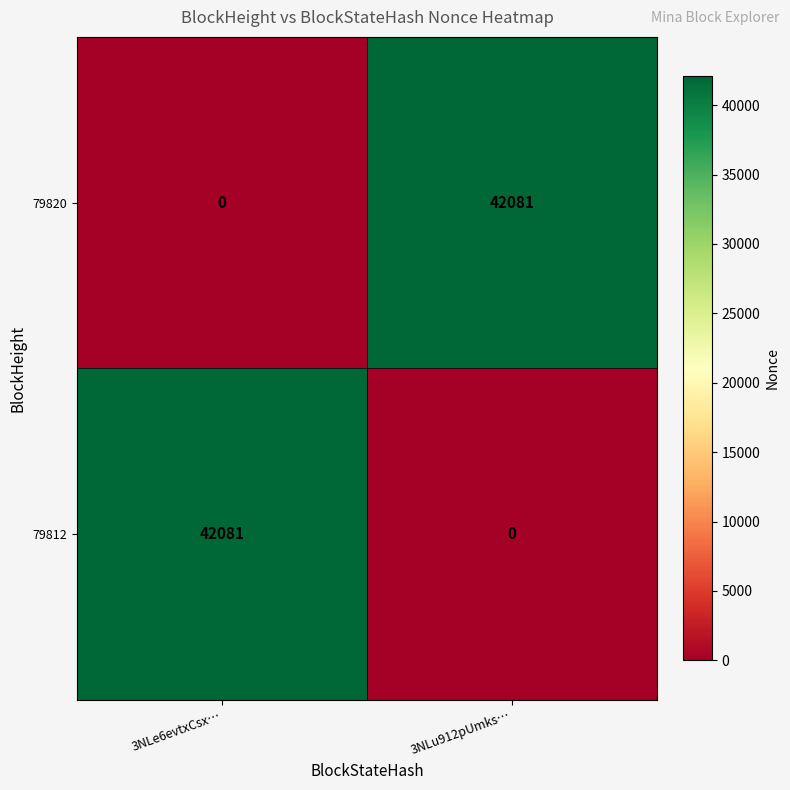

What is the difference between the highest and lowest values at 3NLu912pUmks…?

42081